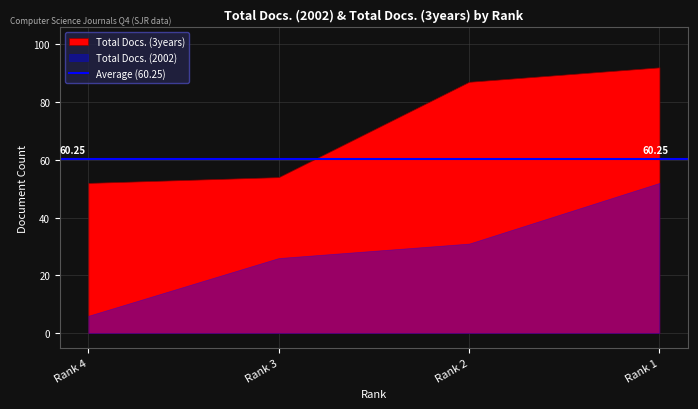

What is the value of the Total Docs. (3years) point at the 1st from the left?

52